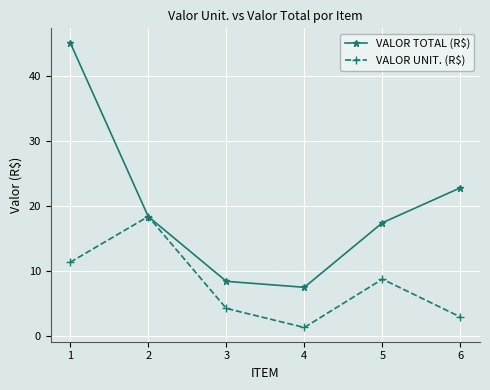

Reading left to right, list all the values displayed in this chart.

VALOR TOTAL (R$): 45.2	18.4	8.4	7.4	17.4	22.8
VALOR UNIT. (R$): 11.3	18.4	4.2	1.2	8.7	2.9